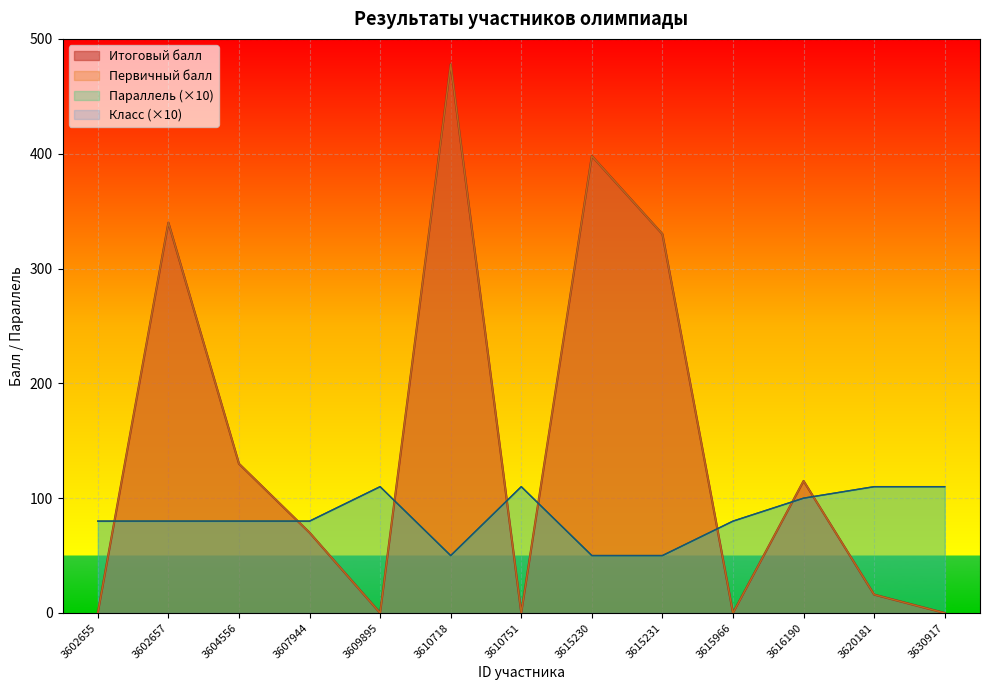

Is it true that Итоговый балл equals 398 at 3615230?

True